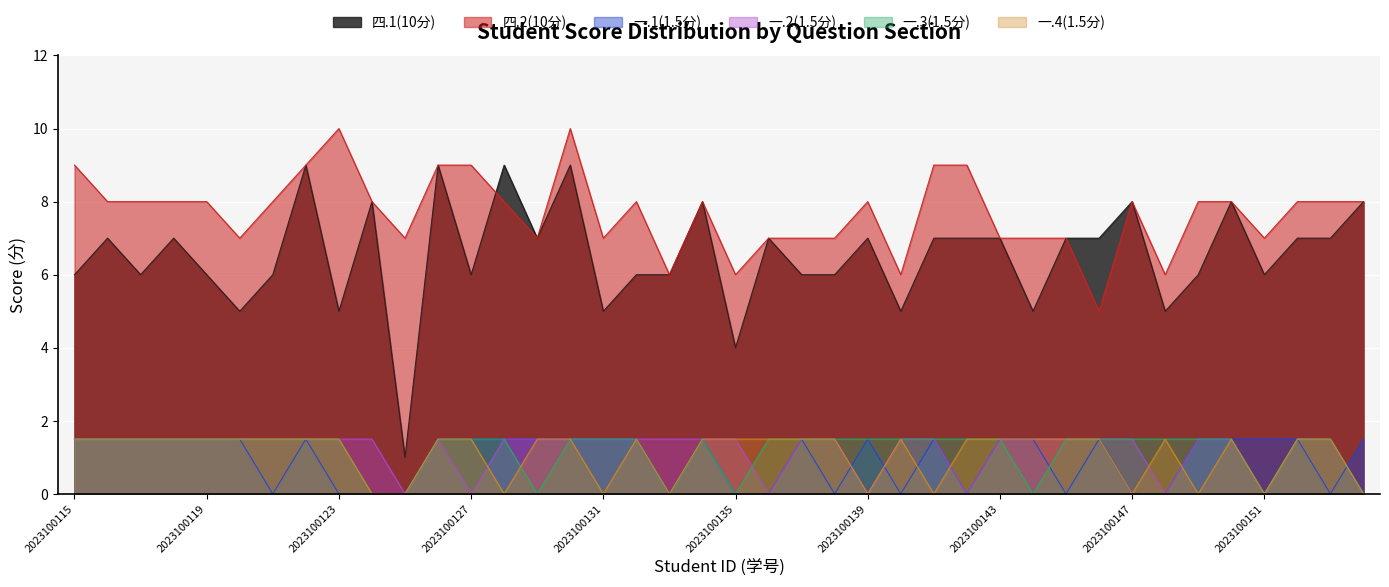

Which category has the lowest value in the 一.3(1.5分) series?

2023100124